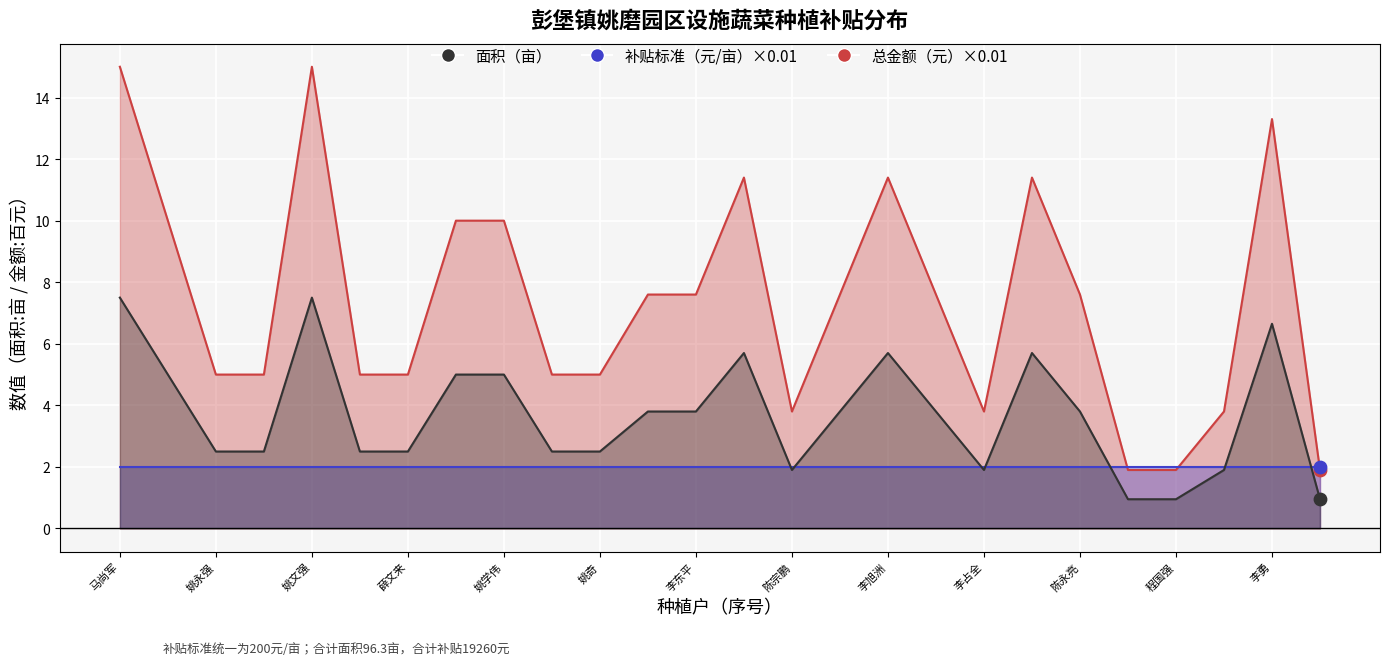

At which category is the sum across all series the highest?

马尚军